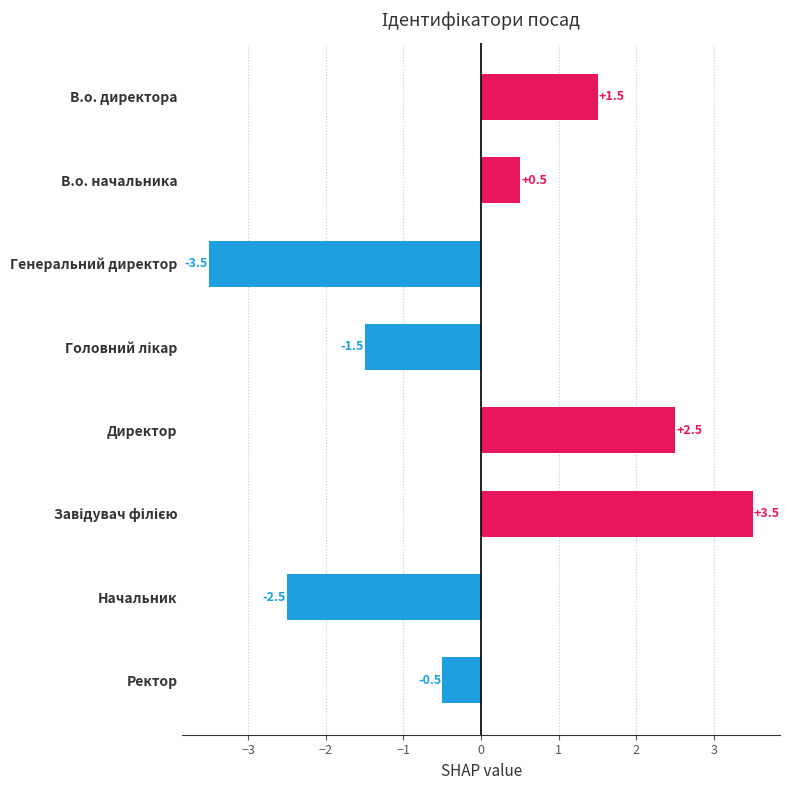

What is the difference between the second highest and minimum values?

6.0